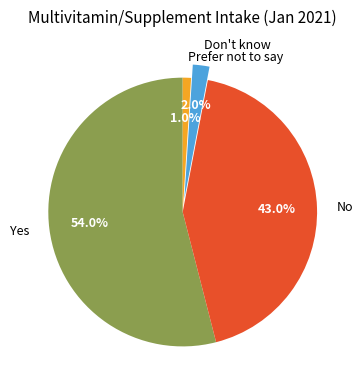

Is it true that No is 43% of the pie?

True